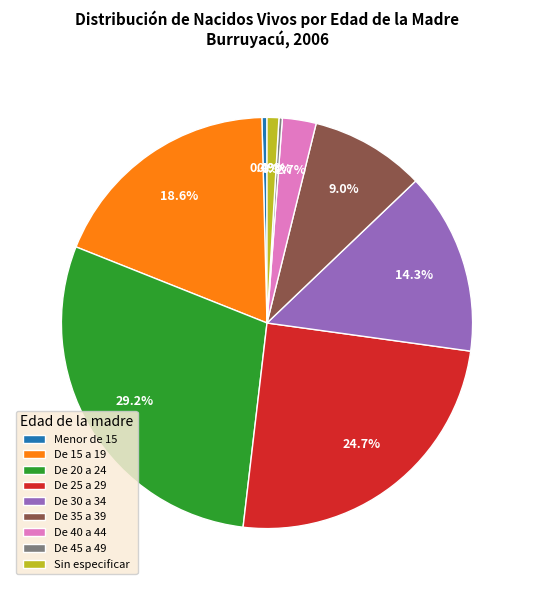

Which has a higher value, De 25 a 29 or De 20 a 24?

De 20 a 24